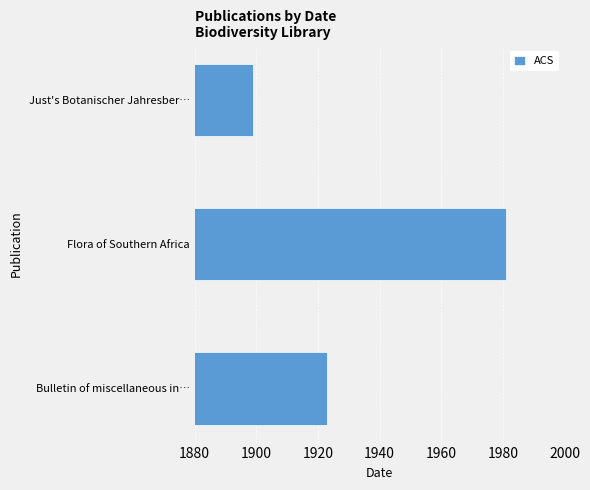

How many distinct data groups are displayed?

1